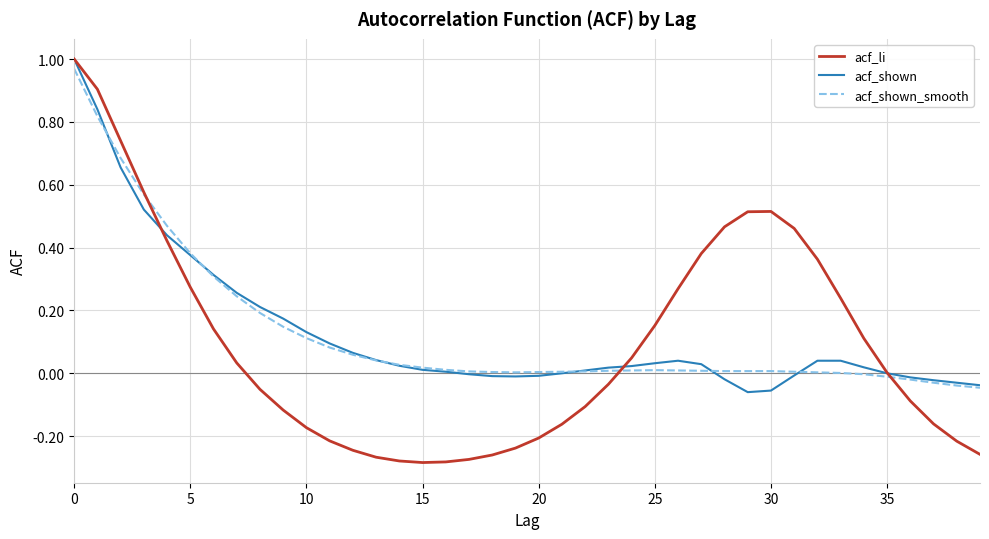

In acf_shown_smooth, how many points are lower than both neighbors (excluding endpoints)?

1